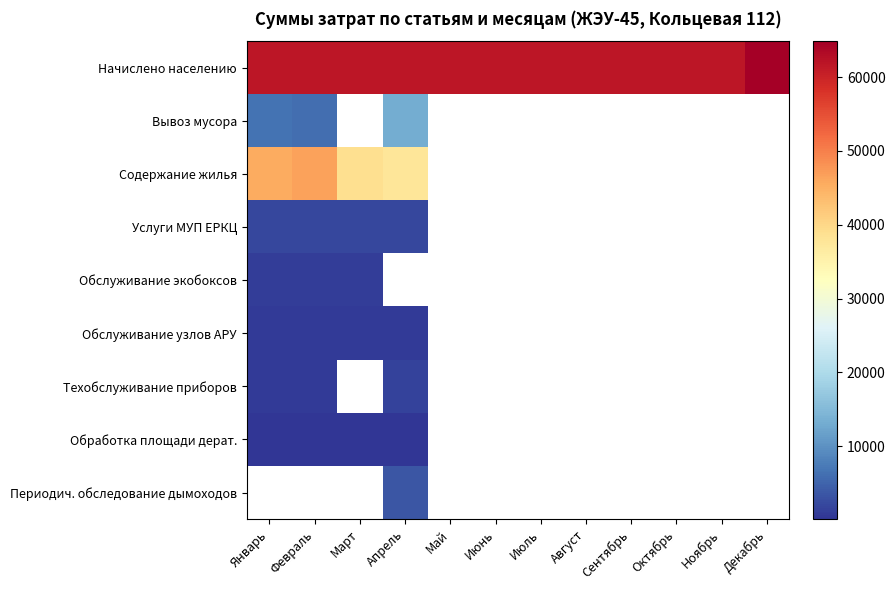

Which category has the lowest value in the Содержание жилья series?

Апрель